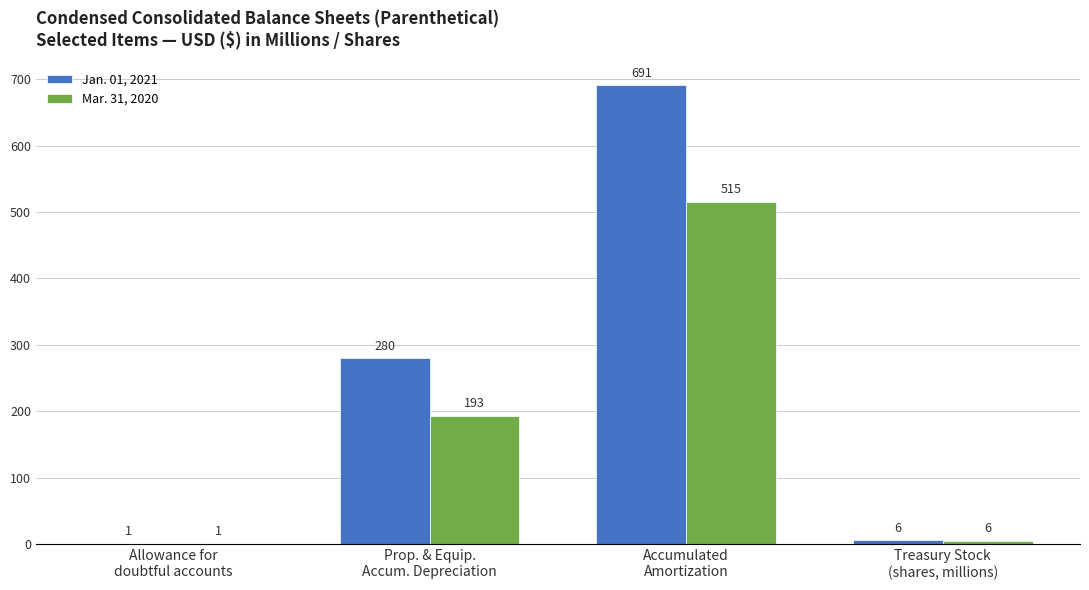

True or false: Jan. 01, 2021 has a value of 1.0 at Allowance for
doubtful accounts.

True